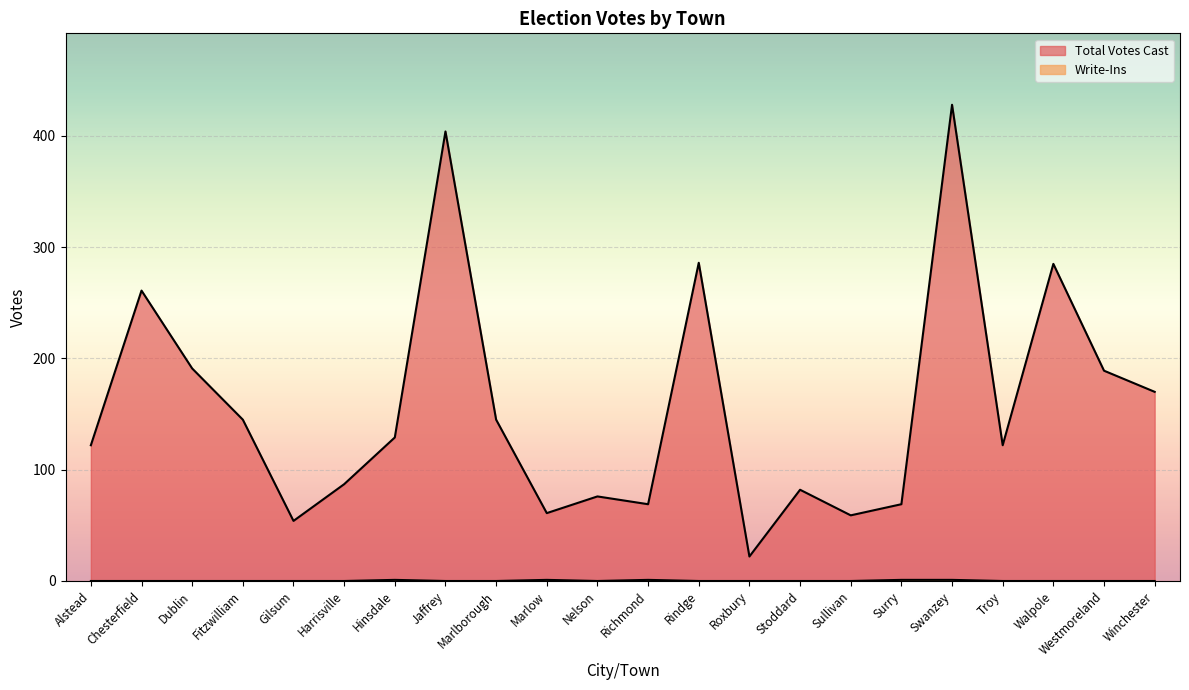

Where is the first local maximum for Write-Ins?

Hinsdale